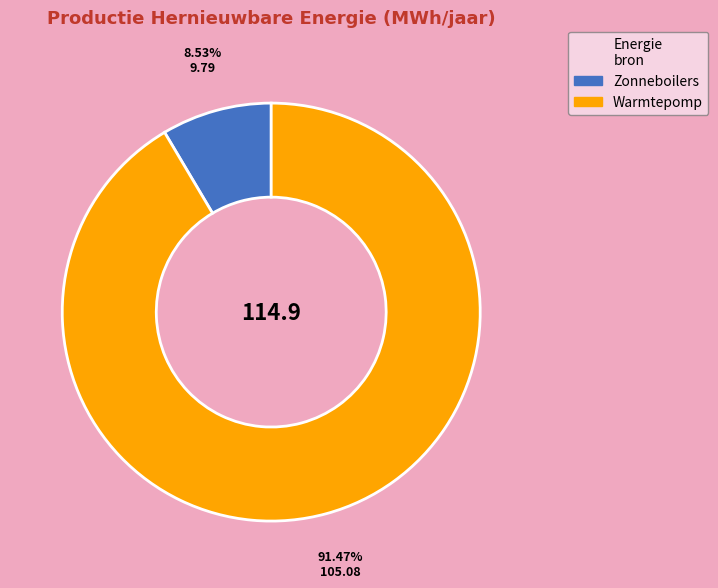

How many segments does this pie chart have?

2